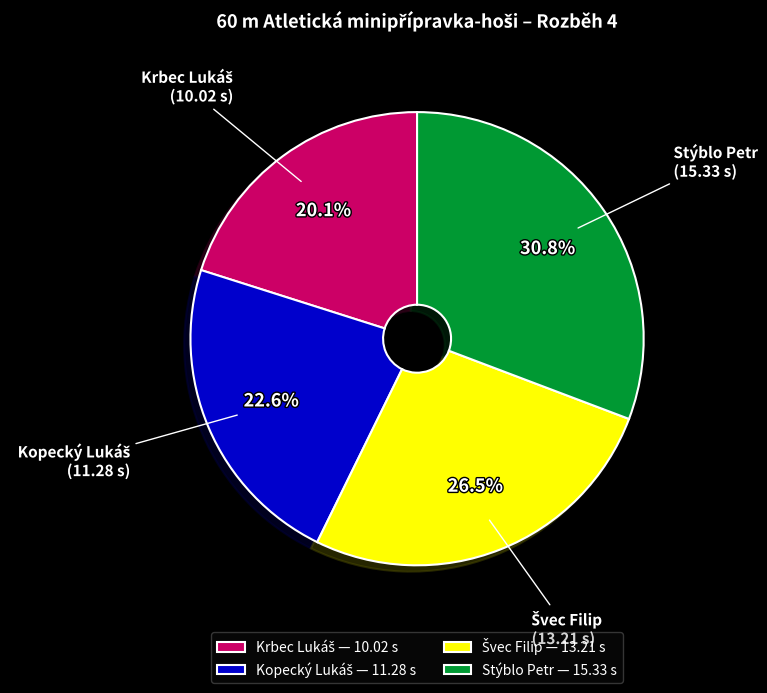

How many slices are in this pie chart?

4